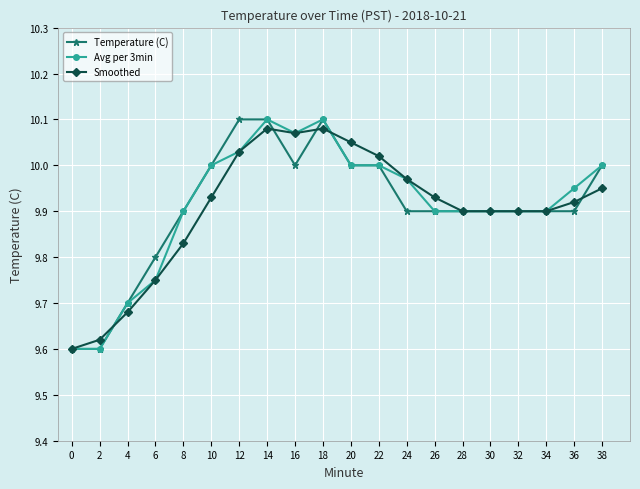

True or false: Temperature (C) has more than 0 points higher than both neighbors.

True